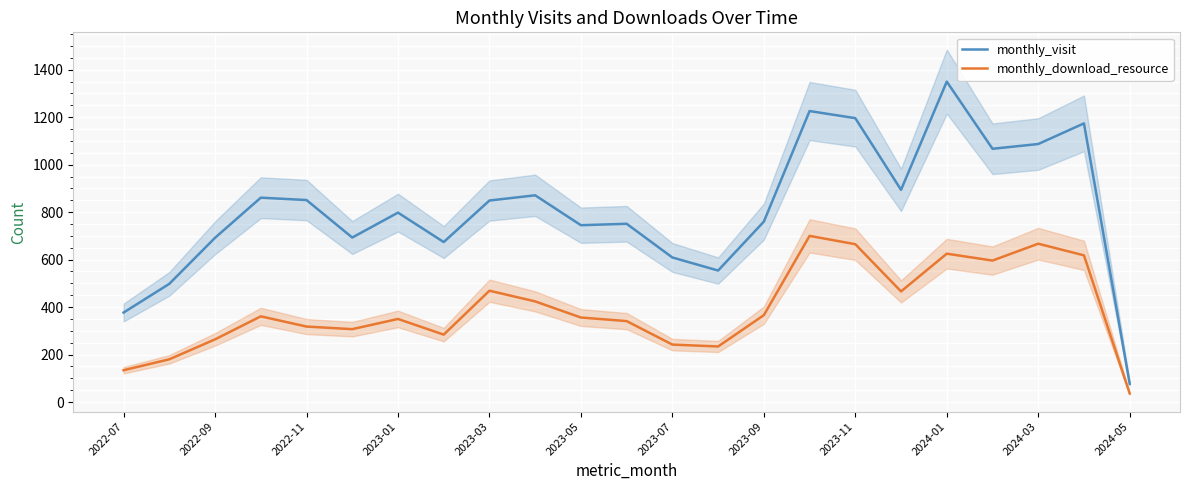

The monthly_download_resource series shows 356 at 2023-05. True or false?

True